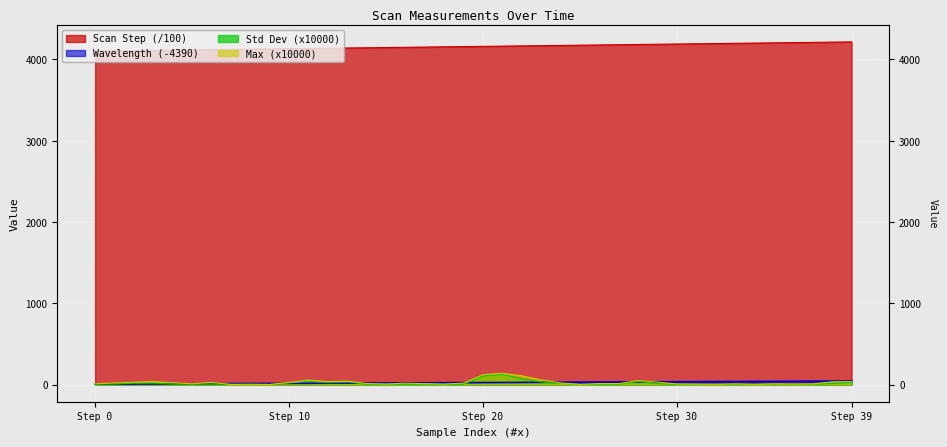

What are all the series names shown in the legend?

Scan Step, Wavelength, Std Dev (x10000), Max (x10000)